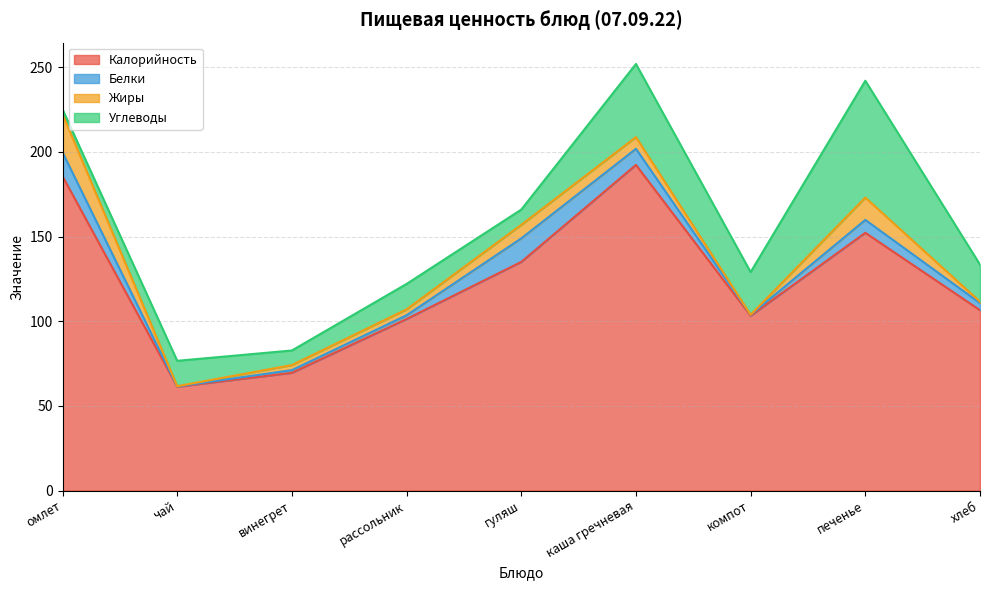

How many lines are shown in the chart?

4